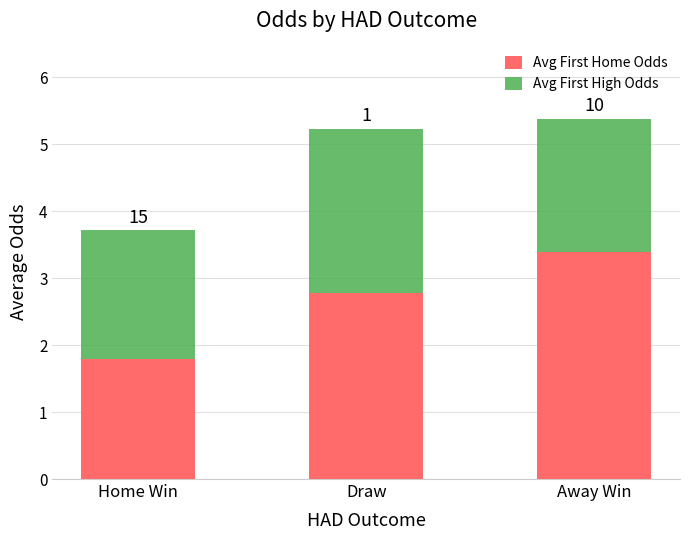

What is the label of the 2nd bar from the left?

Draw